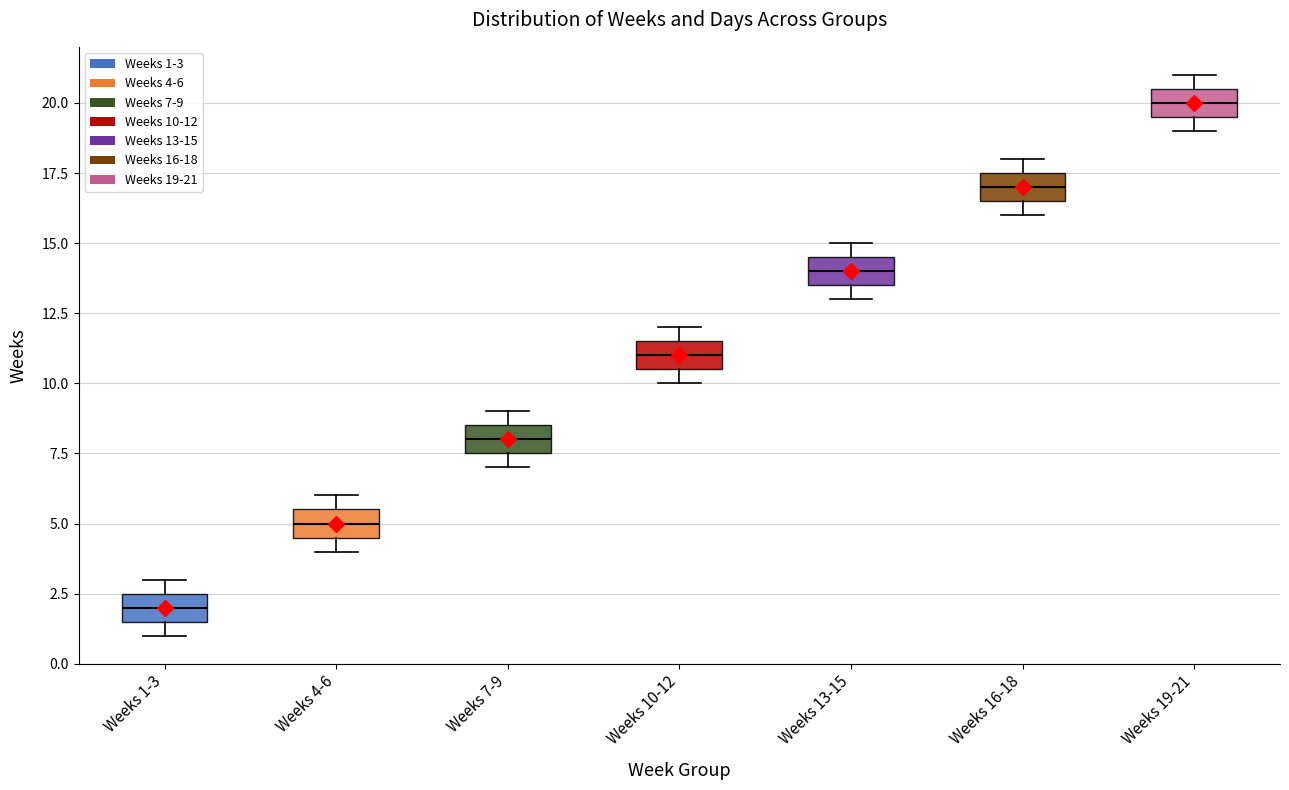

Reading left to right, read every box against the y-axis: the position of its median line, the range the box covers, and the ends of its whiskers. The values are not printed on the chart, so give them approximately, as read against the axis.

Weeks 1-3: median 2.0, box 1.5 to 2.5, whiskers 1.0 to 3.0
Weeks 4-6: median 5.0, box 4.5 to 5.5, whiskers 4.0 to 6.0
Weeks 7-9: median 8.0, box 7.5 to 8.5, whiskers 7.0 to 9.0
Weeks 10-12: median 11.0, box 10.5 to 11.5, whiskers 10.0 to 12.0
Weeks 13-15: median 14.0, box 13.5 to 14.5, whiskers 13.0 to 15.0
Weeks 16-18: median 17.0, box 16.5 to 17.5, whiskers 16.0 to 18.0
Weeks 19-21: median 20.0, box 19.5 to 20.5, whiskers 19.0 to 21.0